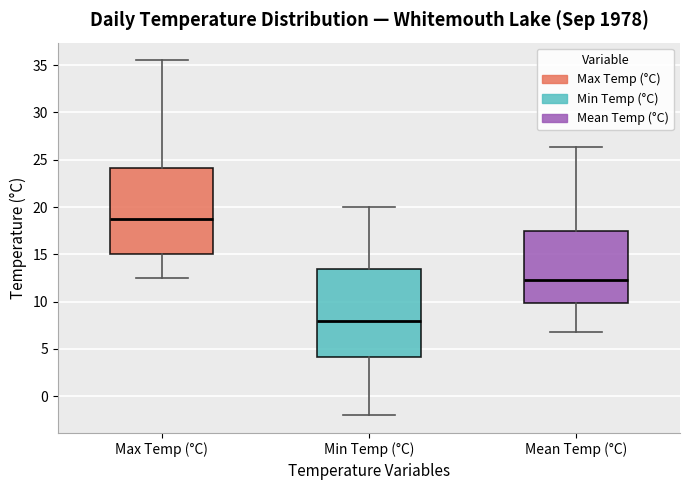

Where is the upper edge of the box for Max Temp (°C) on the y-axis? The values are not printed on the chart, so give them approximately, as read against the axis.

24.0